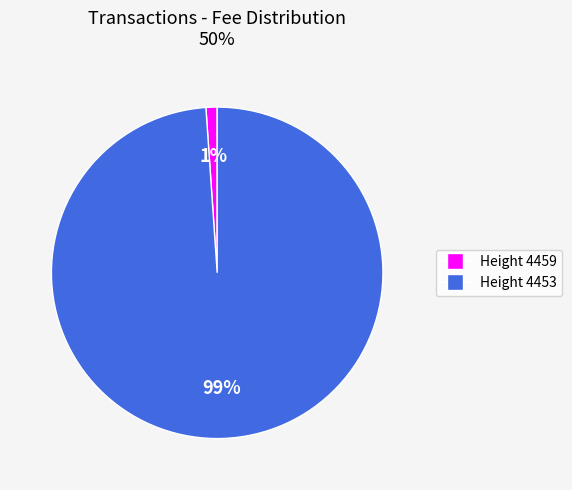

To the nearest percent, what is the difference between the largest and smallest slice percentages?

98%